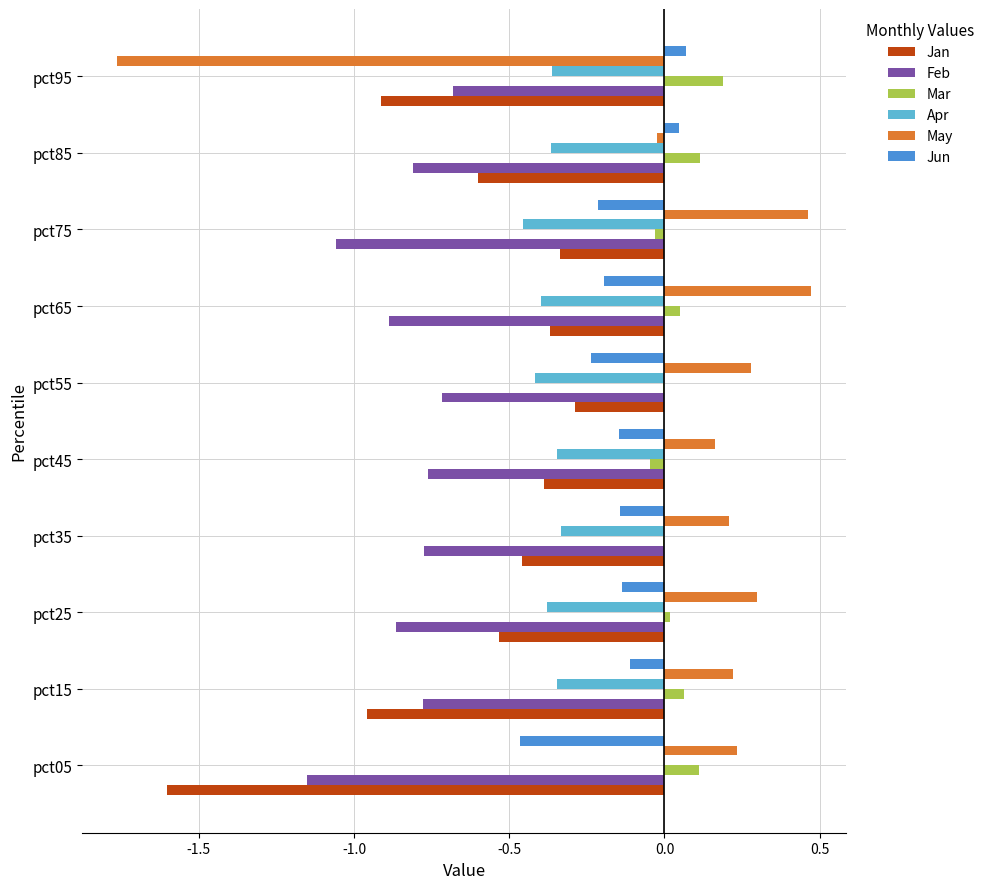

Is it true that Feb equals -1.8 at pct05?

False